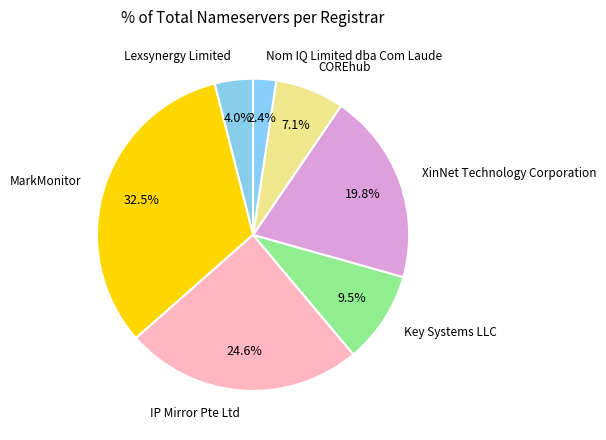

To the nearest percent, what is the combined percentage of Nom IQ Limited dba Com Laude and Key Systems LLC?

12%